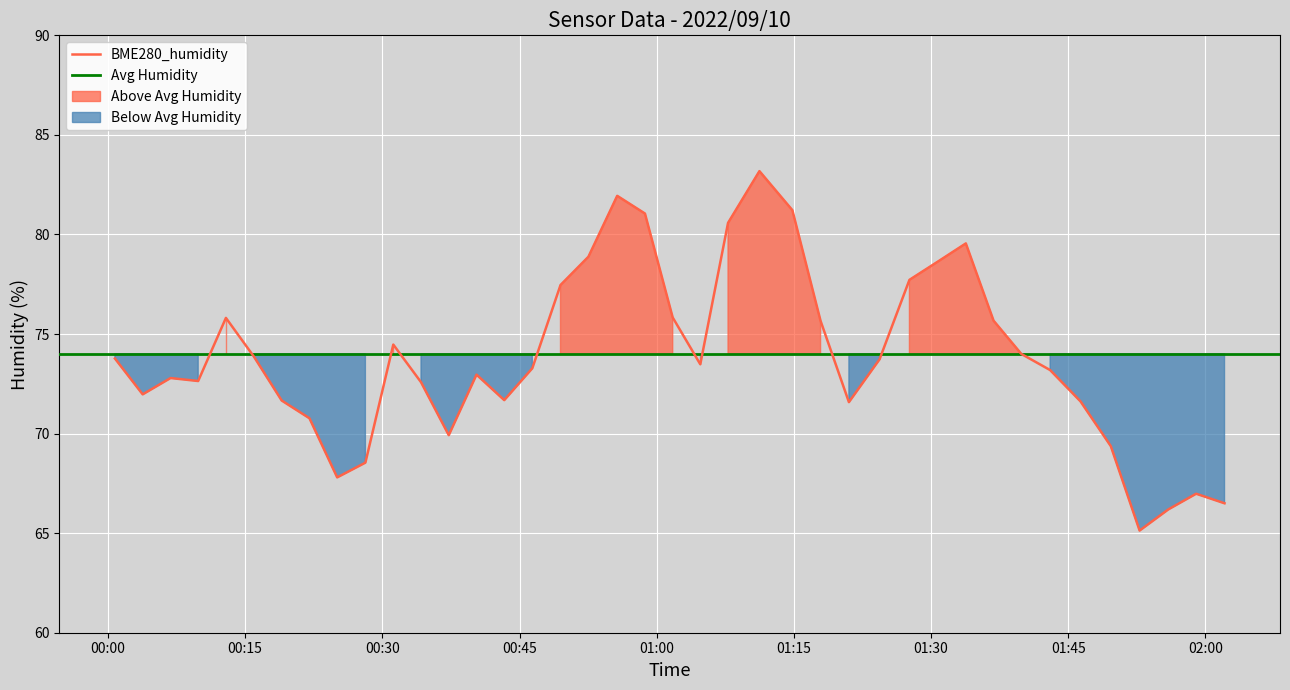

How many points are higher than both their immediate neighbors (excluding endpoints)?

8